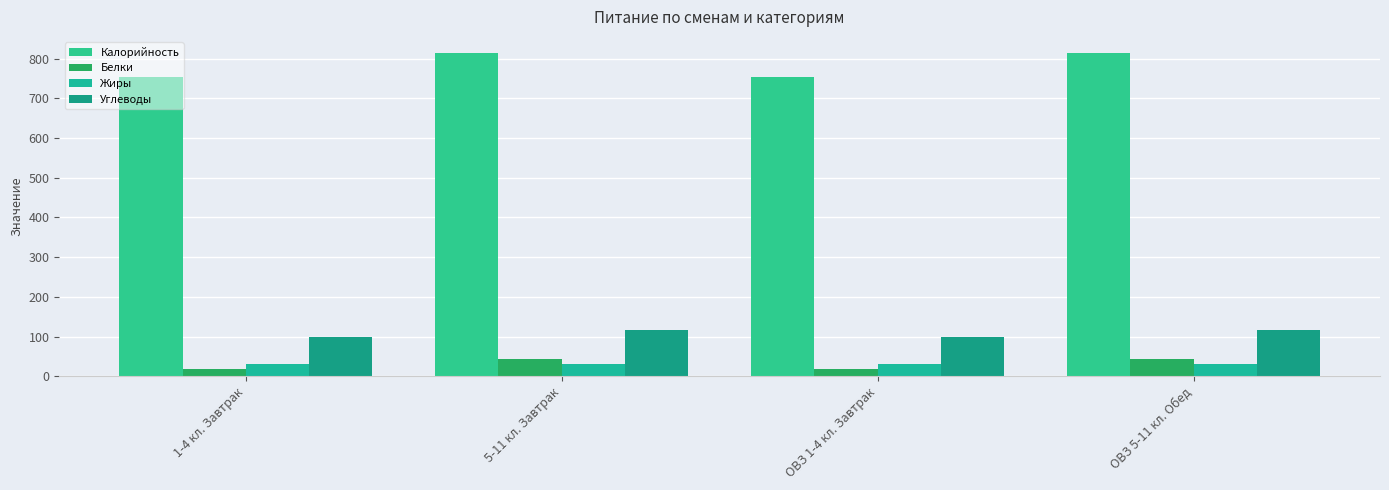

True or false: Углеводы has a value of 130.8 at ОВЗ 1-4 кл. Завтрак.

False